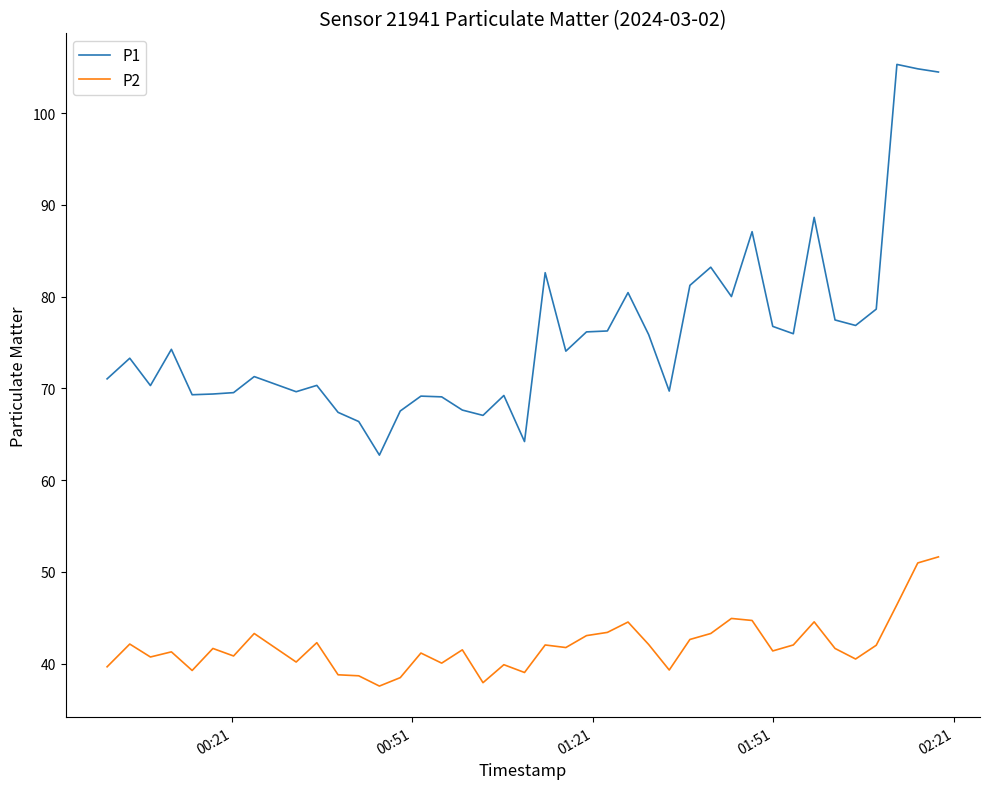

List the series in order of their overall mean, lowest first.

P2, P1